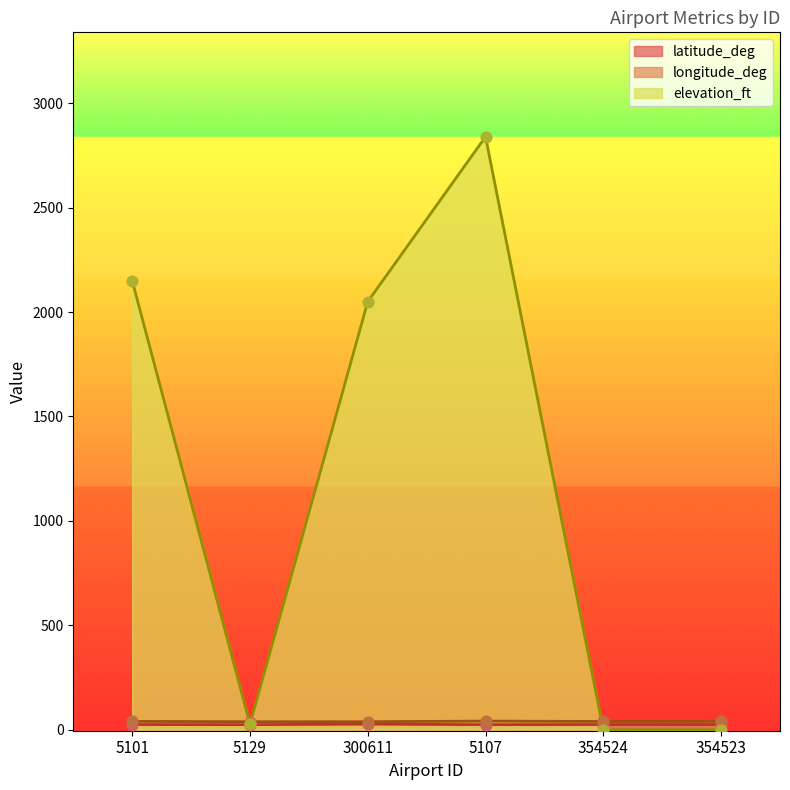

Which series has the largest total across all categories?

elevation_ft